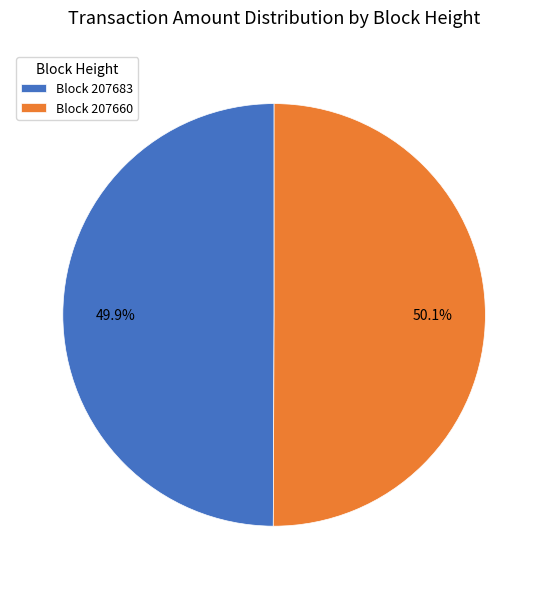

Is there any slice that represents more than half of the pie?

Yes